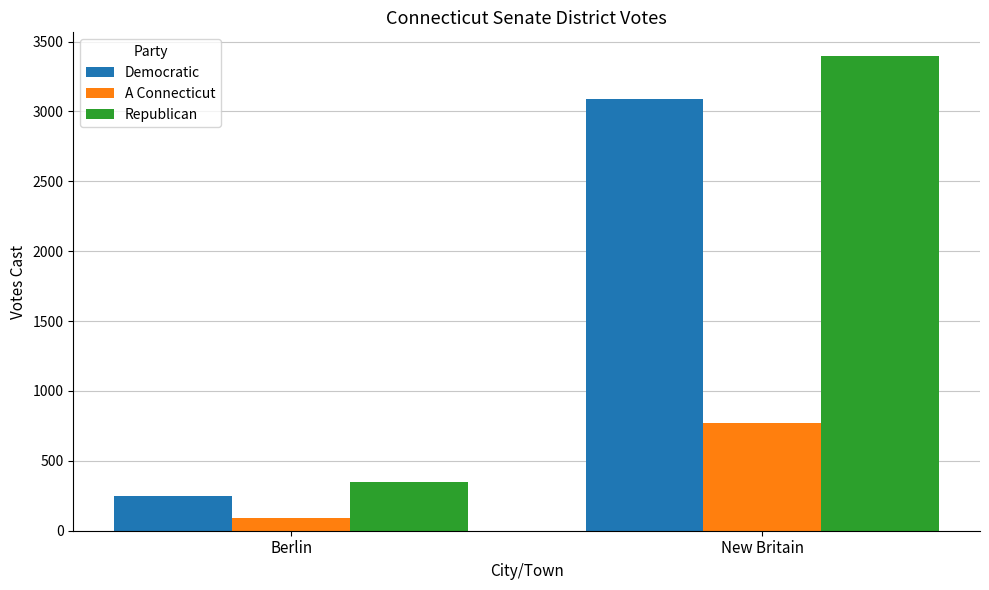

What is the sum of the Democratic values at New Britain and Berlin?

3342